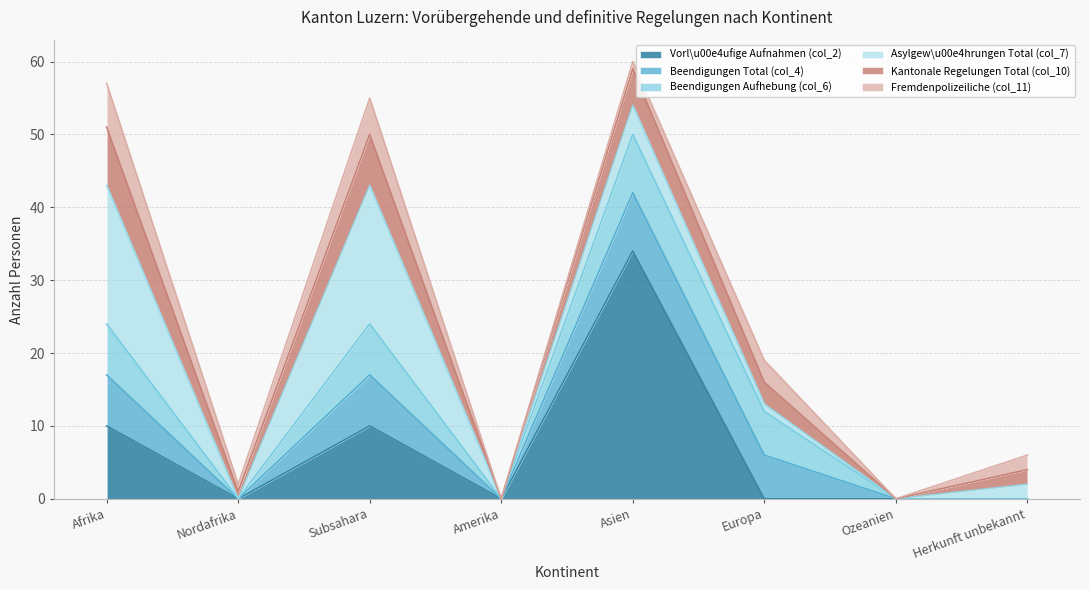

At which label does Beendigungen Total (col_4) first exceed 6?

Afrika